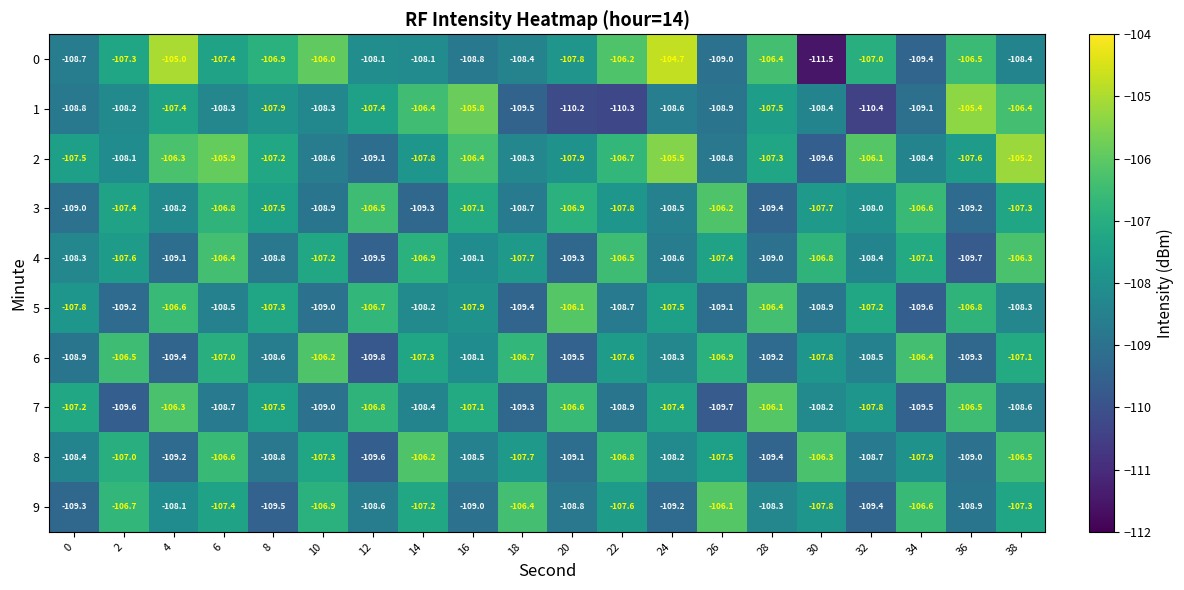

How many series are shown in this chart?

10